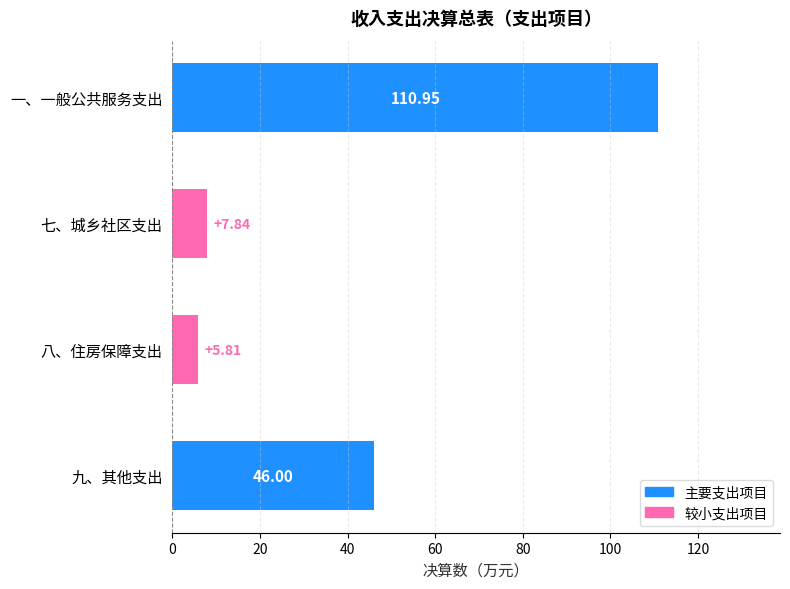

What is the label of the 2nd bar from the bottom?

八、住房保障支出